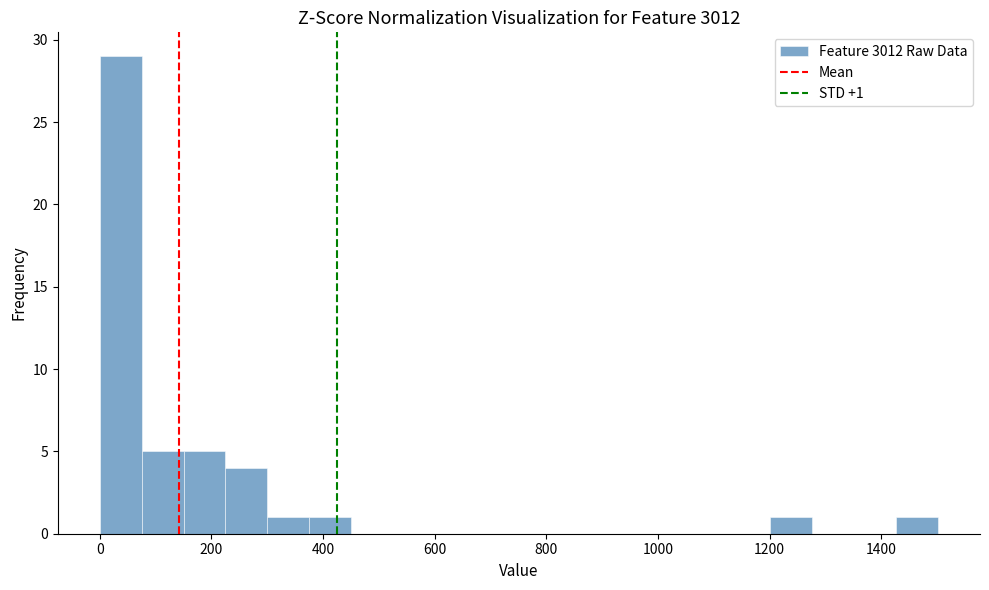

Around what value on the x-axis is the tallest bar? Give the approximate position of its centre, as read against the axis.

40